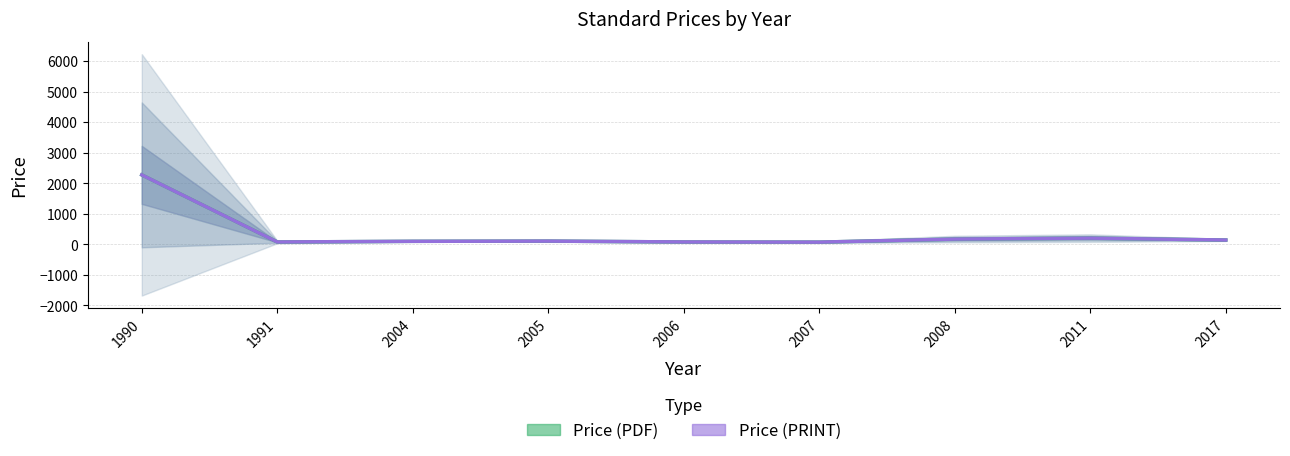

Reading left to right, transcribe all the data shown in this chart.

Price (PDF): 2281.0	81.5	103.1	110.8	82.2	76.8	177.0	208.0	146.0
Price (PRINT): 2281.0	81.5	103.1	110.8	82.2	76.8	177.0	208.0	146.0